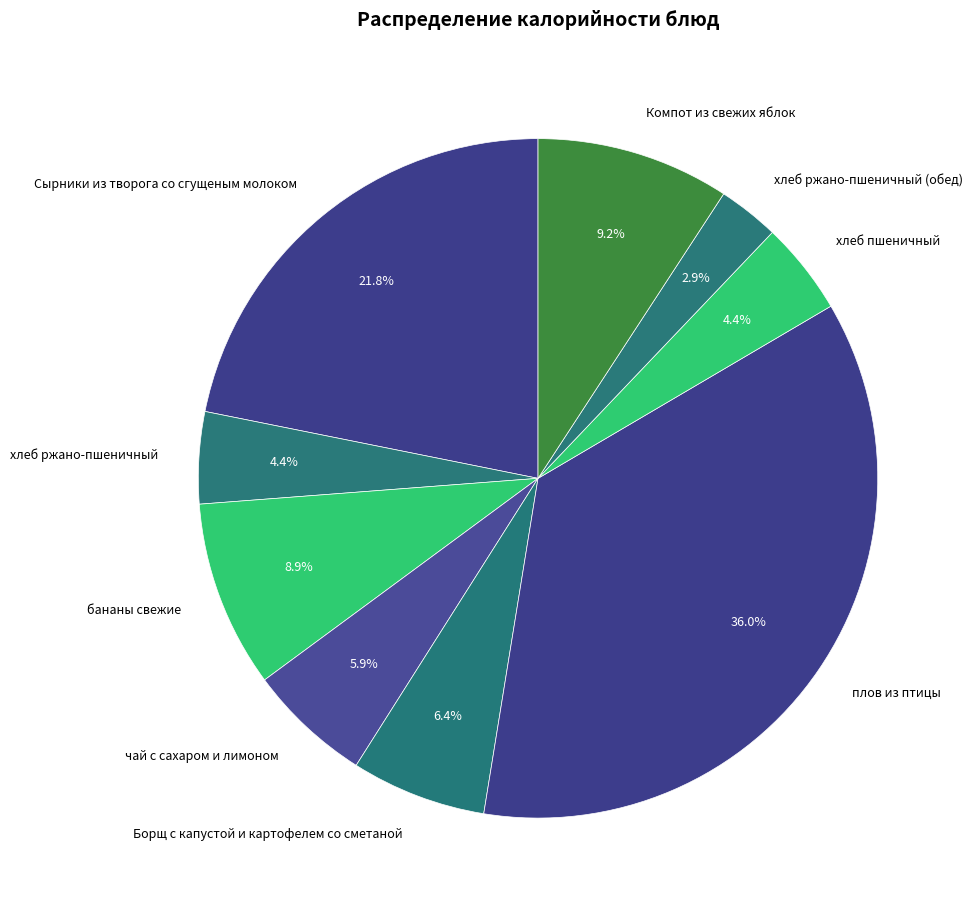

Count the number of slices in the pie.

9